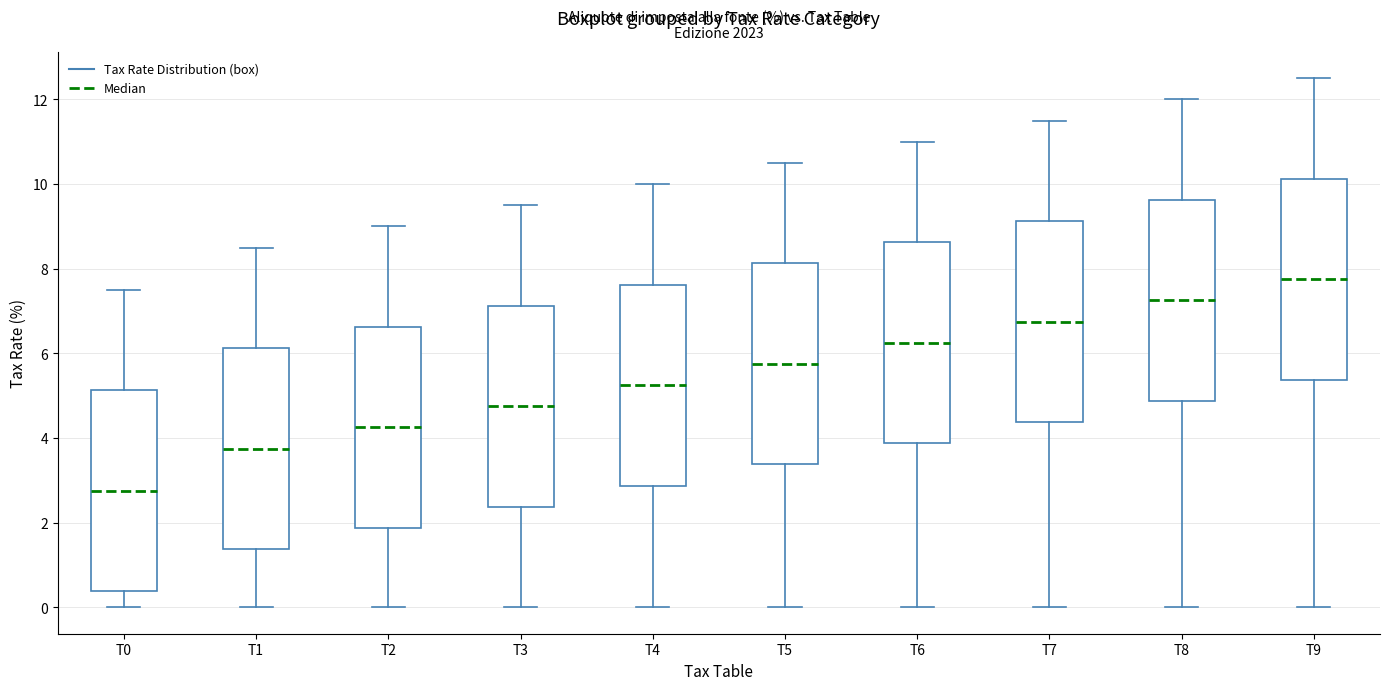

Reading left to right, read every box against the y-axis: the position of its median line, the range the box covers, and the ends of its whiskers. The values are not printed on the chart, so give them approximately, as read against the axis.

T0: median 2.8, box 0.4 to 5.2, whiskers 0.0 to 7.6
T1: median 3.8, box 1.4 to 6.2, whiskers 0.0 to 8.6
T2: median 4.2, box 1.8 to 6.6, whiskers 0.0 to 9.0
T3: median 4.8, box 2.4 to 7.2, whiskers 0.0 to 9.6
T4: median 5.2, box 2.8 to 7.6, whiskers 0.0 to 10.0
T5: median 5.8, box 3.4 to 8.2, whiskers 0.0 to 10.6
T6: median 6.2, box 3.8 to 8.6, whiskers 0.0 to 11.0
T7: median 6.8, box 4.4 to 9.2, whiskers 0.0 to 11.6
T8: median 7.2, box 4.8 to 9.6, whiskers 0.0 to 12.0
T9: median 7.8, box 5.4 to 10.2, whiskers 0.0 to 12.6